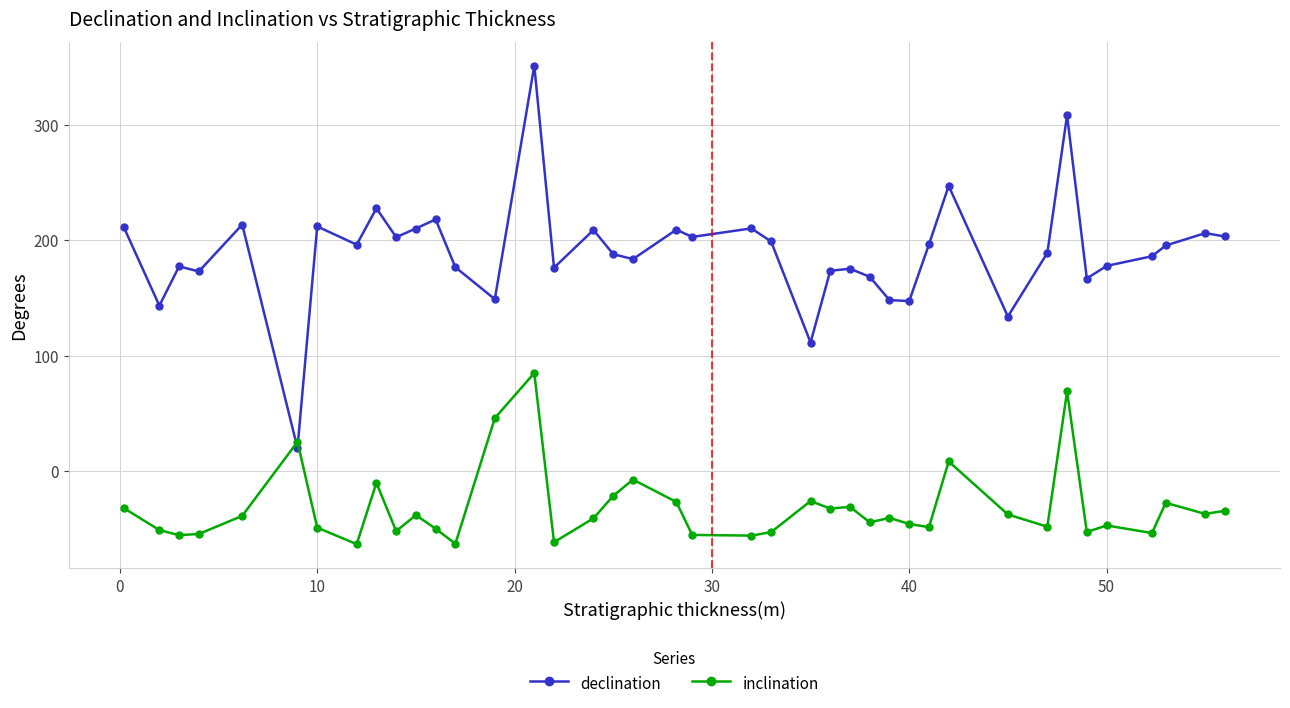

Which series has the largest total across all categories?

declination